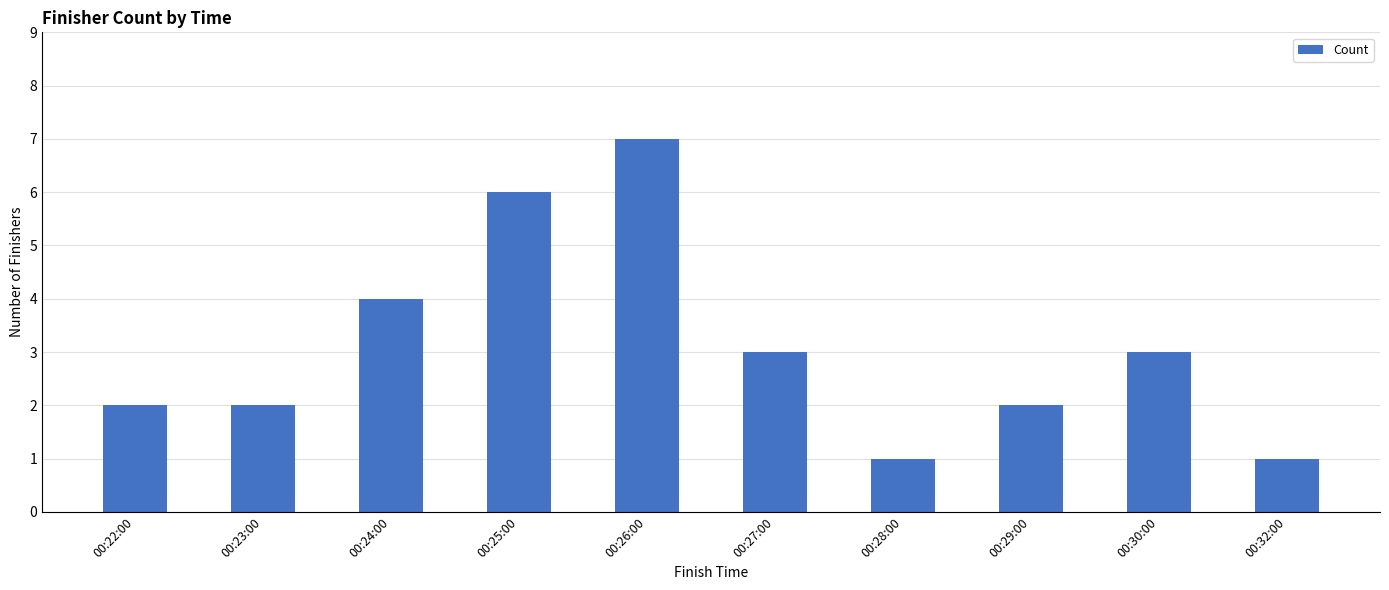

Approximately how many times larger is the value at 00:22:00 compared to 00:29:00?

1.0